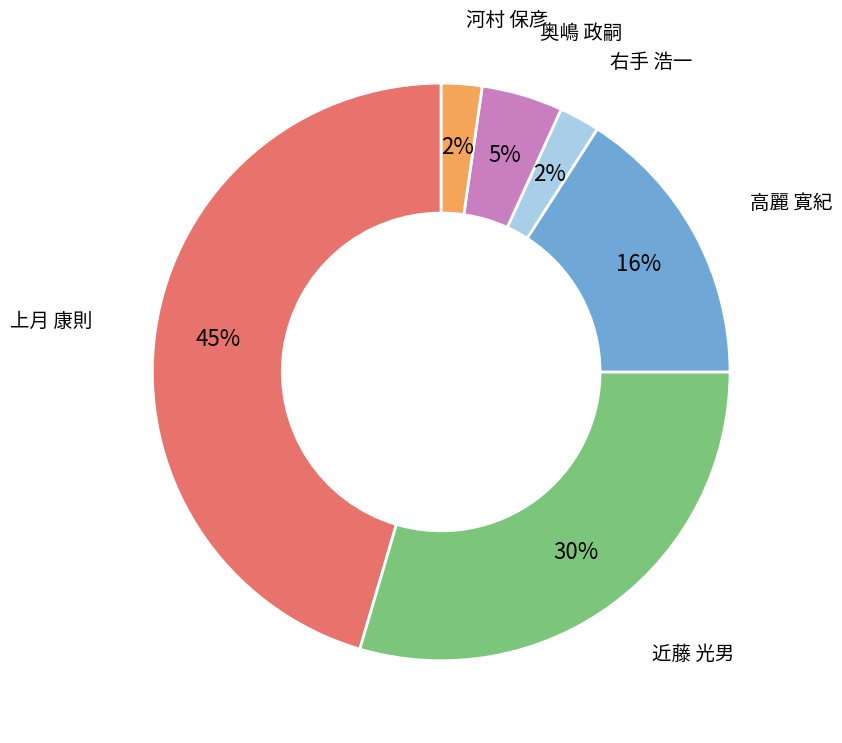

How many segments does this pie chart have?

6